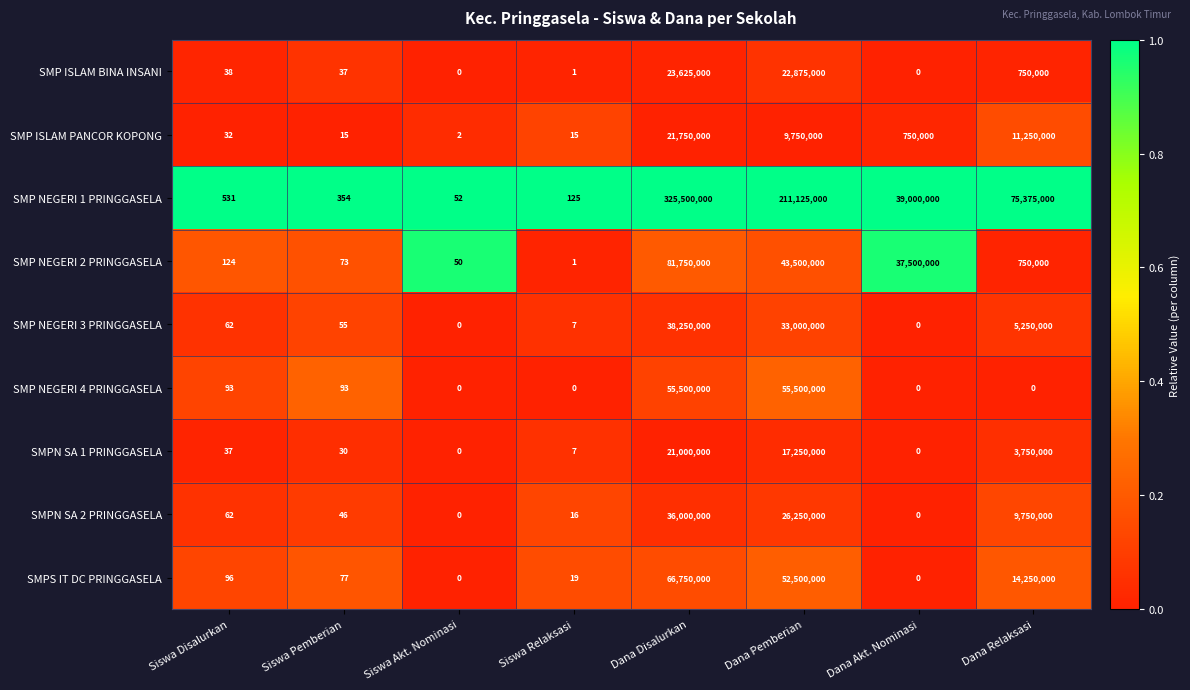

What is the sum of all SMPN SA 2 PRINGGASELA values?

72000124